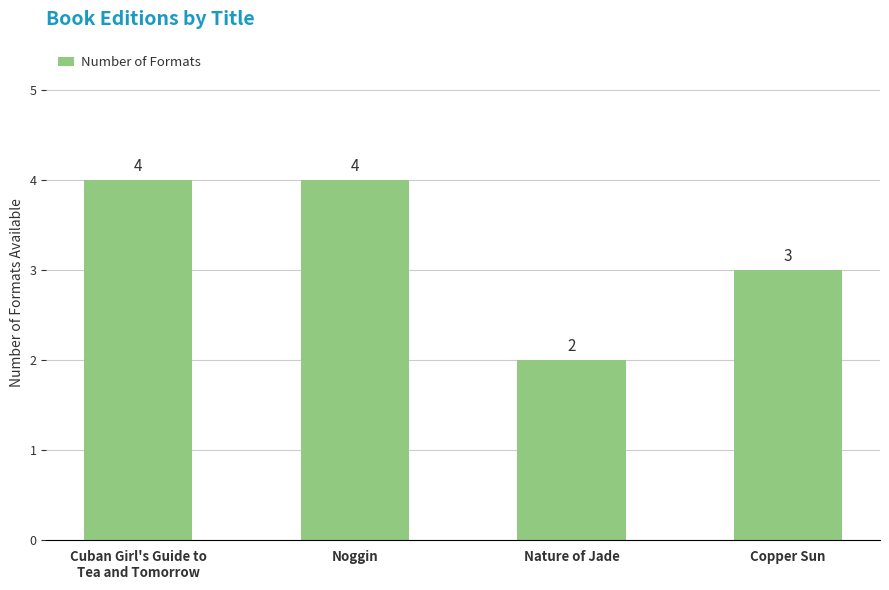

Are the bars grouped side by side (vs. stacked)?

No